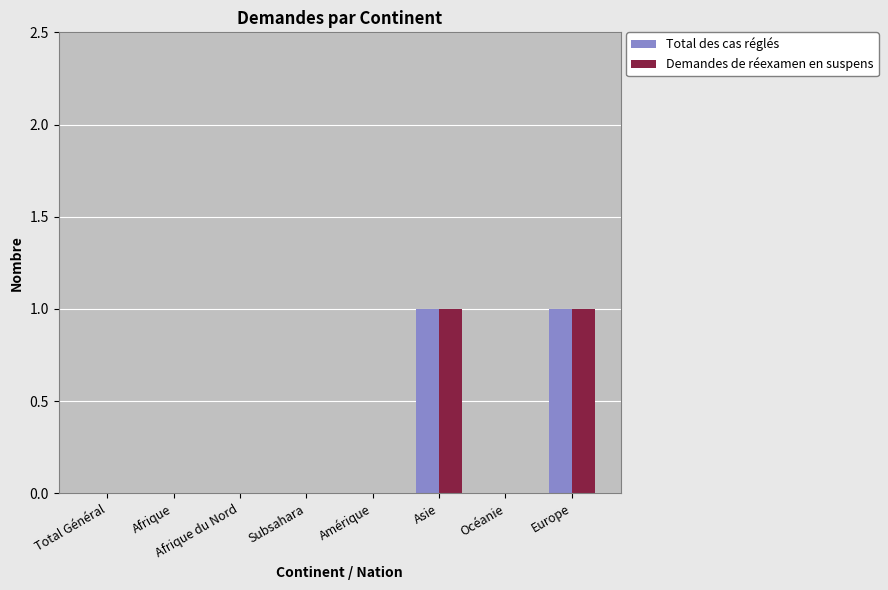

The Total des cas réglés series shows 0 at Afrique. True or false?

True